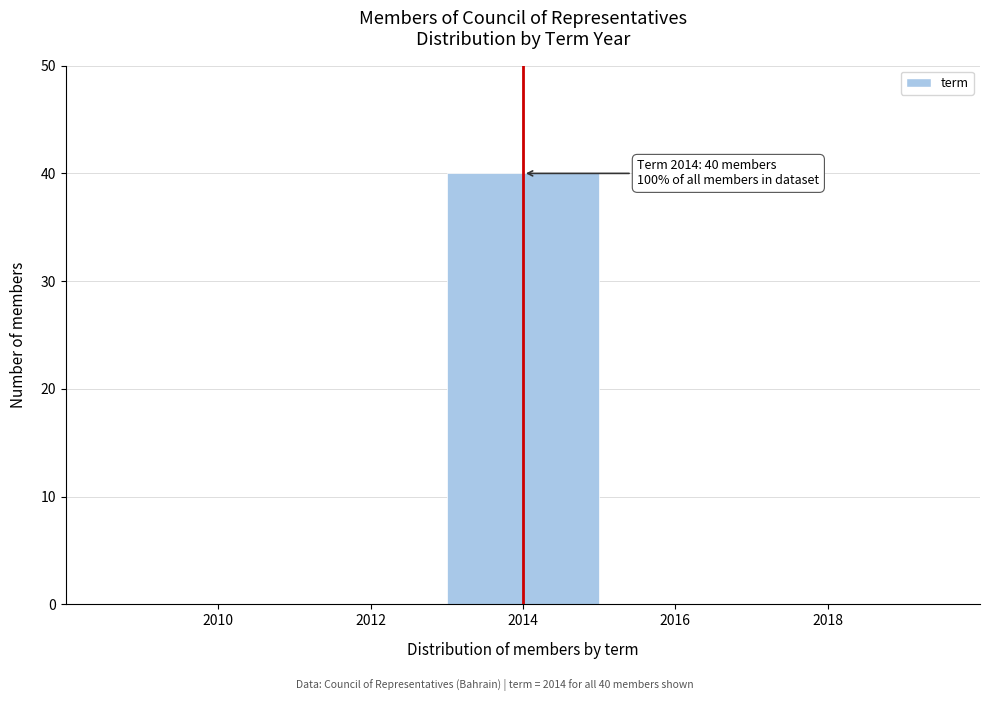

Reading left to right, list all the values displayed in this chart.

2010=0	2012=0	2014=40	2016=0	2018=0